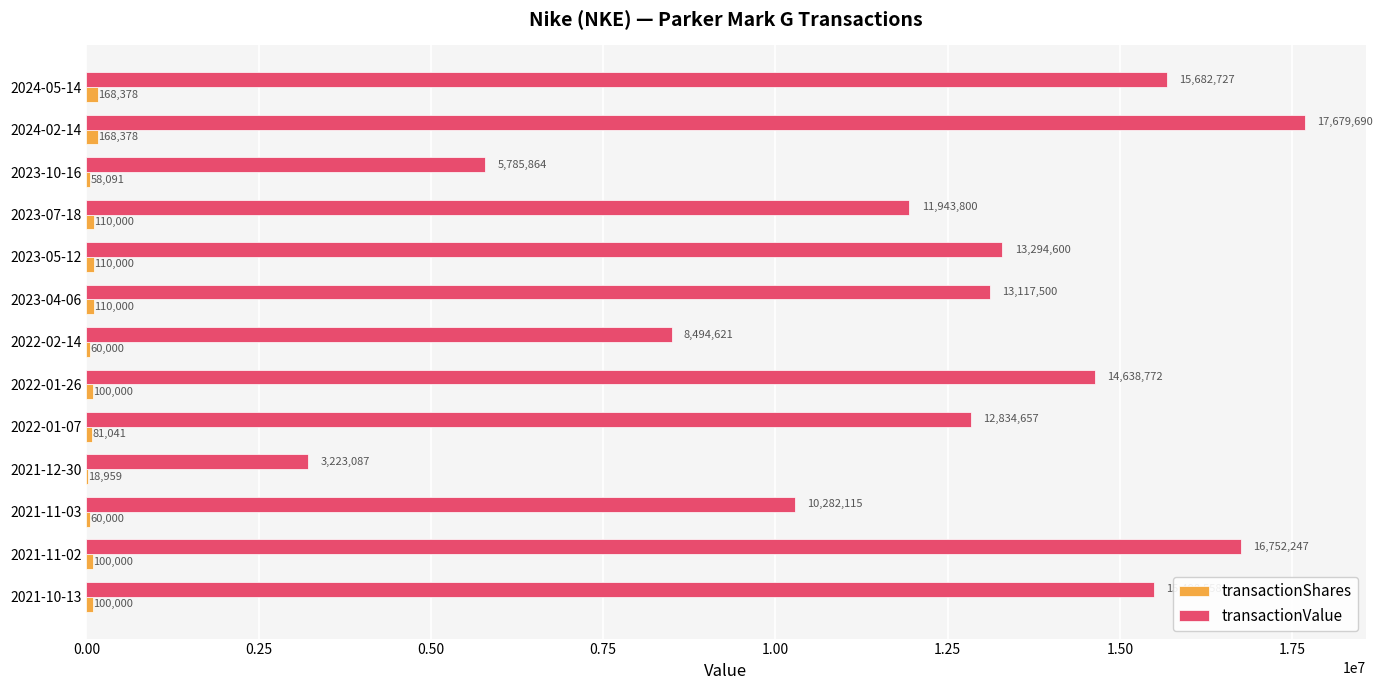

Count the number of categories in the chart.

13